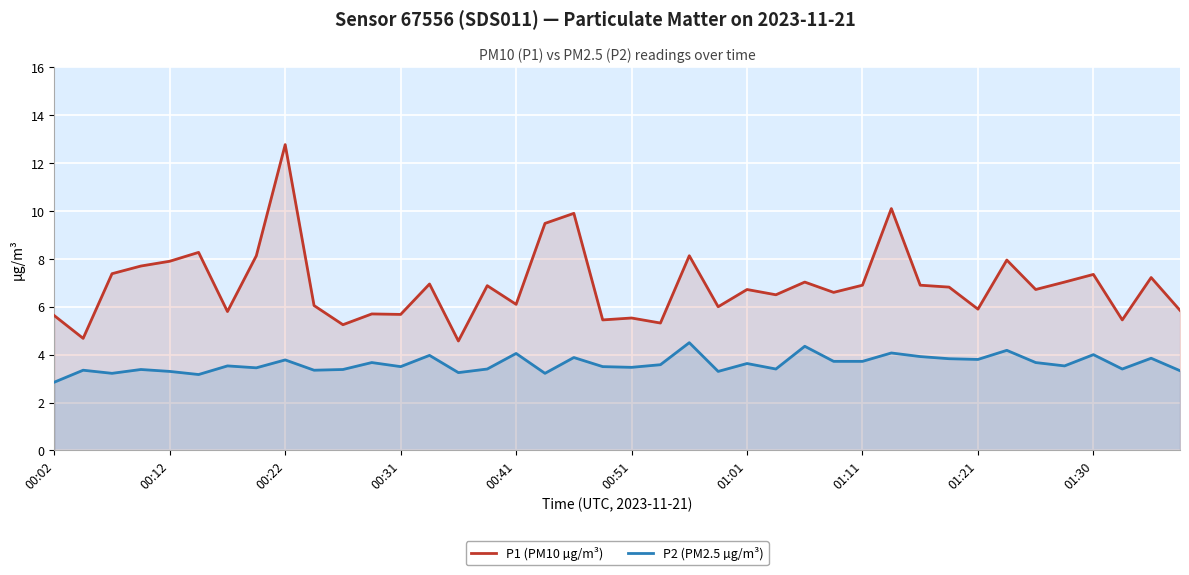

What is the difference between the second highest and second lowest values in the P1 (PM10 µg/m³) series?

5.4